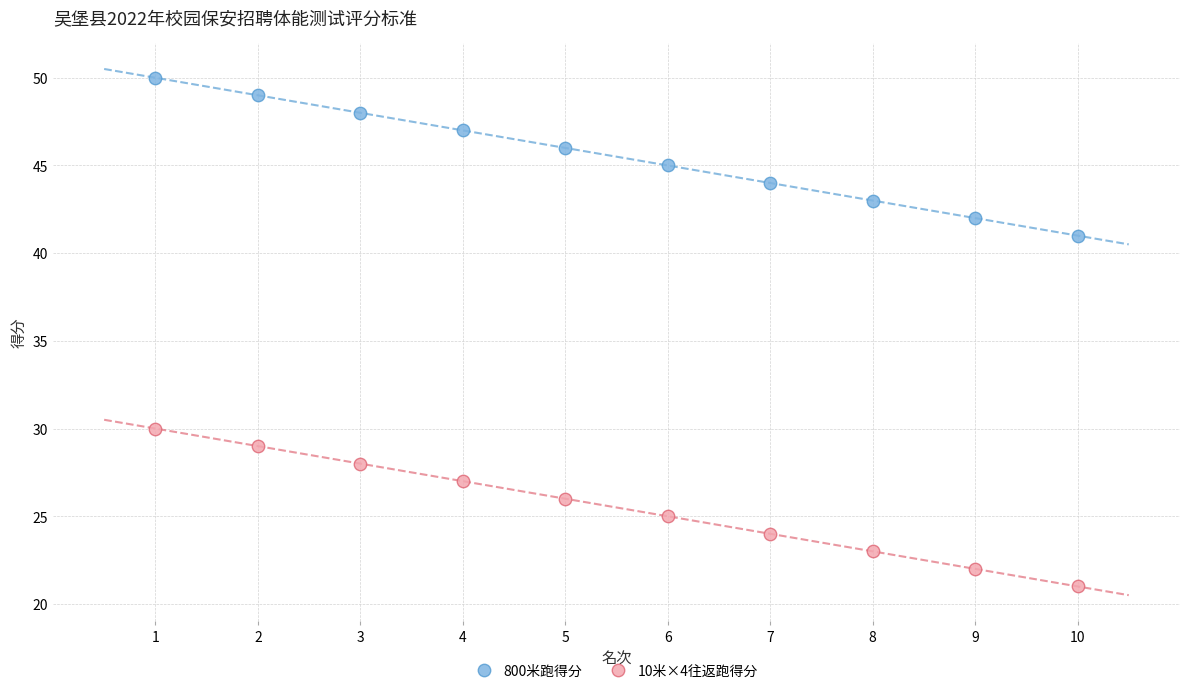

Which series reaches the minimum Y coordinate?

10米×4往返跑得分